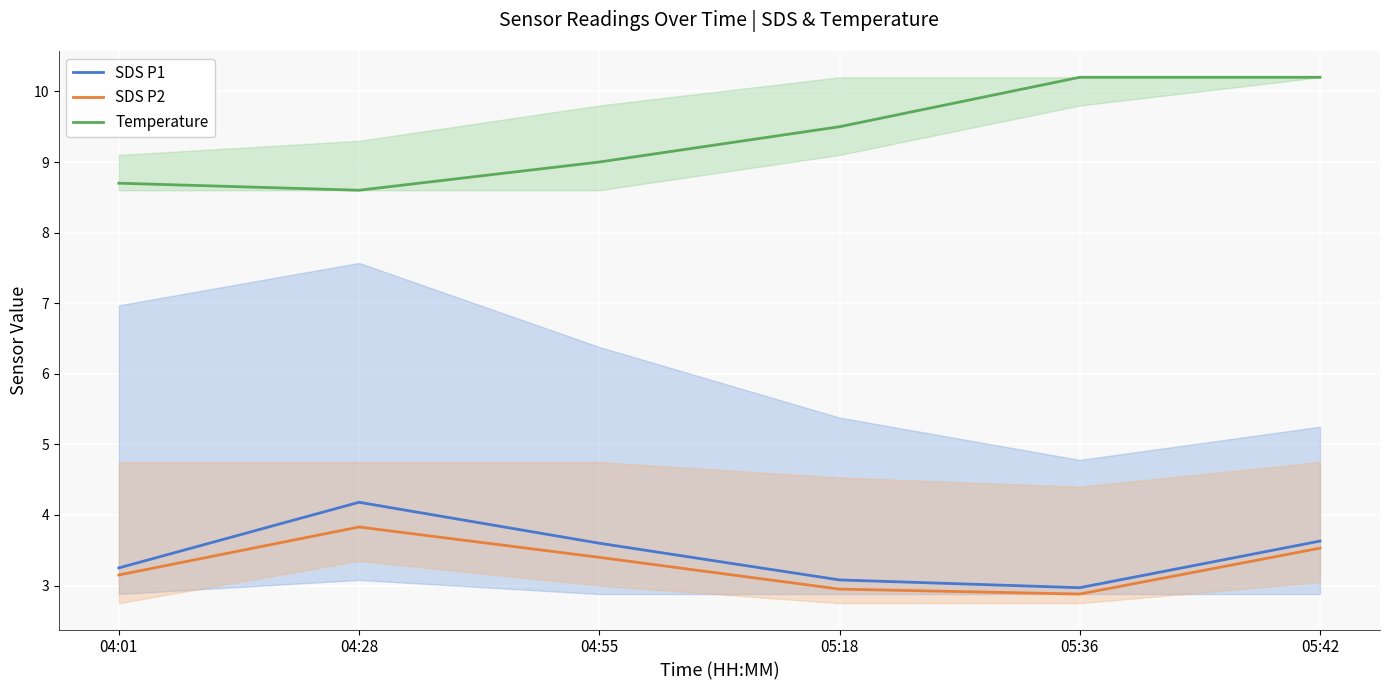

Reading right to left, what are all the values shown in this chart?

SDS P1: 05:42=3.6	05:36=3.0	05:18=3.1	04:55=3.6	04:28=4.2	04:01=3.2
SDS P2: 05:42=3.5	05:36=2.9	05:18=3.0	04:55=3.4	04:28=3.8	04:01=3.1
Temperature: 05:42=10.2	05:36=10.2	05:18=9.5	04:55=9.0	04:28=8.6	04:01=8.7